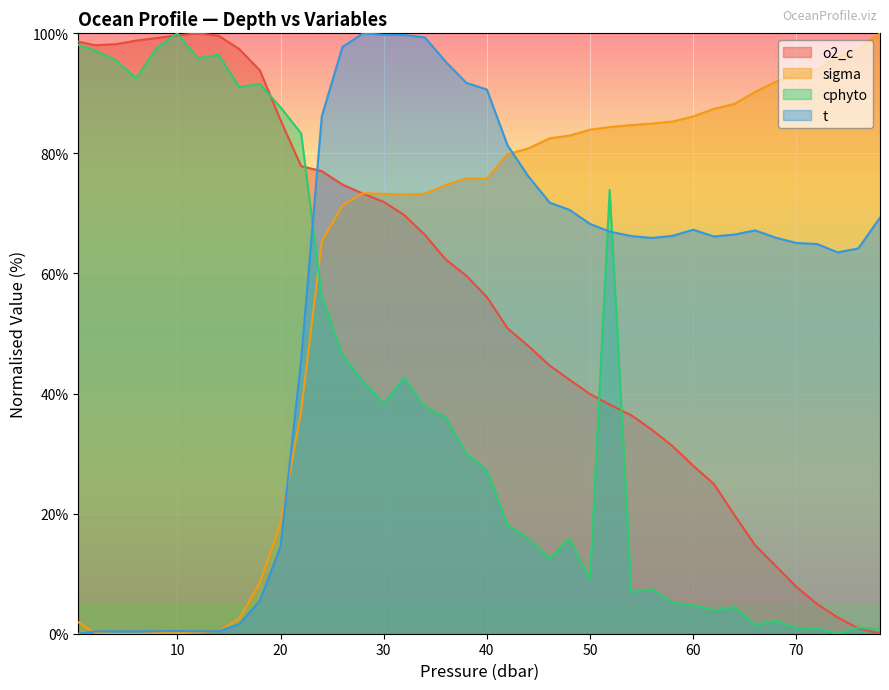

True or false: o2_c and t cross at least once.

True